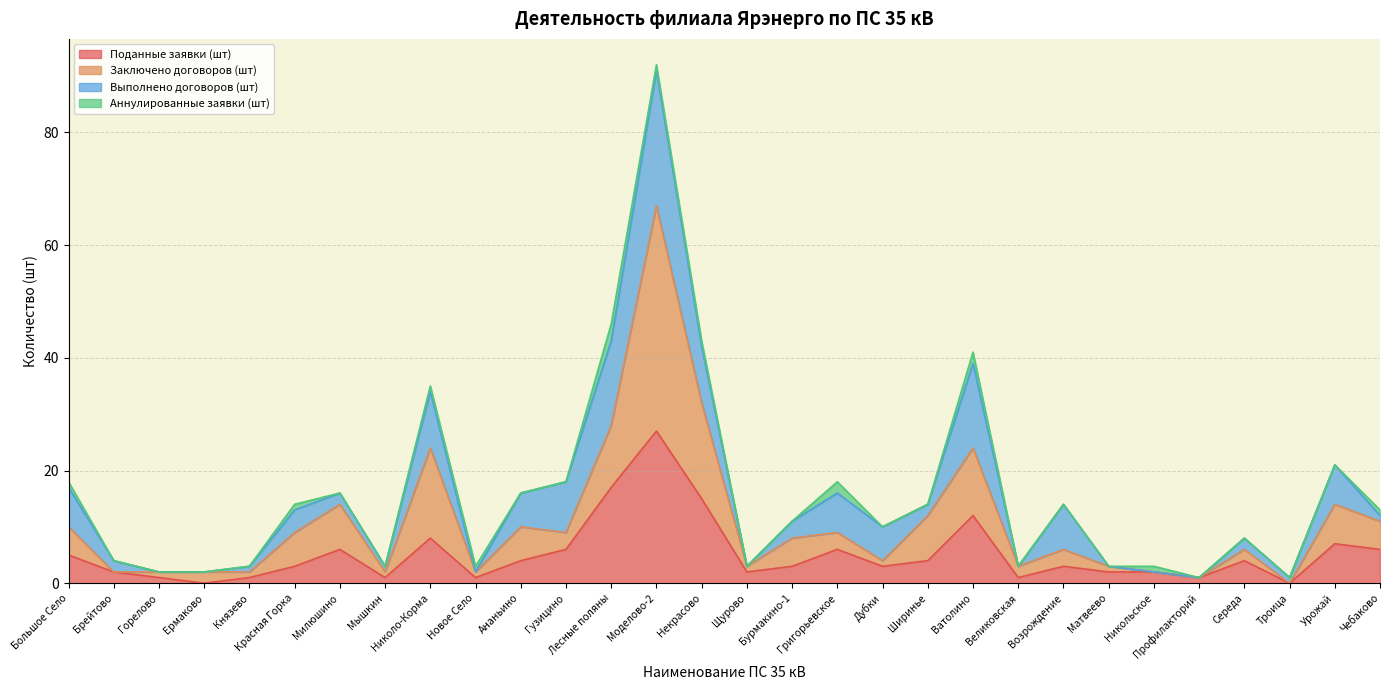

At which category is the sum across all series the highest?

Моделово-2